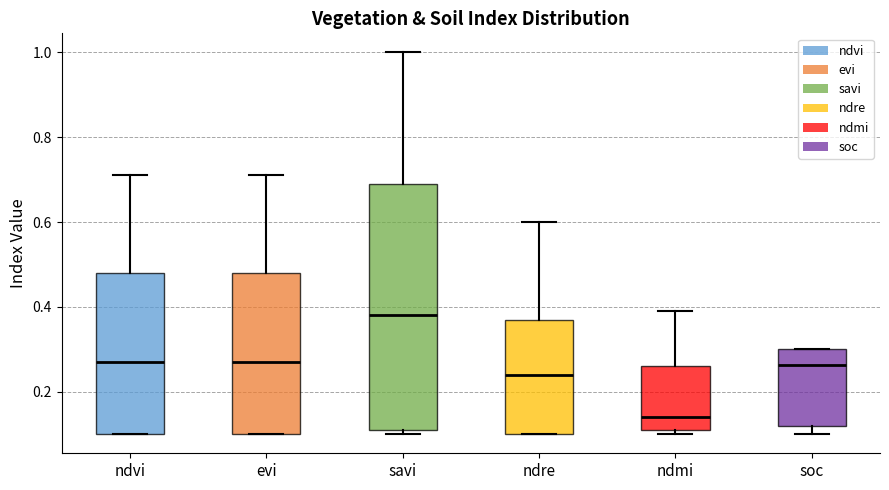

Reading left to right, transcribe this box plot: for each box, give where its median line is, the range the box spans, and where its two whiskers end, as read against the y-axis. The values are not printed on the chart, so give them approximately, as read against the axis.

ndvi: median 0.28, box 0.10 to 0.48, whiskers 0.10 to 0.72
evi: median 0.28, box 0.10 to 0.48, whiskers 0.10 to 0.72
savi: median 0.38, box 0.12 to 0.70, whiskers 0.10 to 1.00
ndre: median 0.24, box 0.10 to 0.38, whiskers 0.10 to 0.60
ndmi: median 0.14, box 0.12 to 0.26, whiskers 0.10 to 0.40
soc: median 0.26, box 0.12 to 0.30, whiskers 0.10 to 0.30